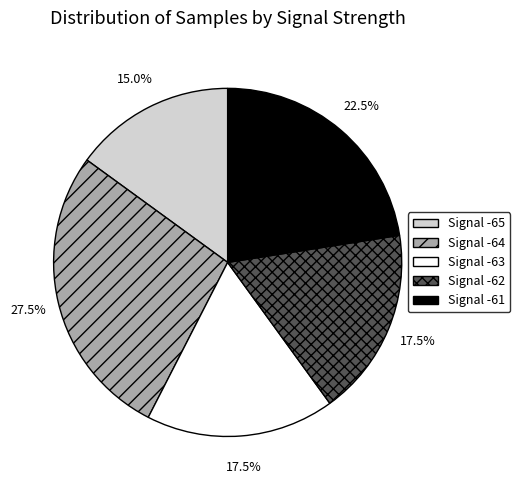

Approximately how many times larger is the value at Signal -62 compared to Signal -63?

1.0